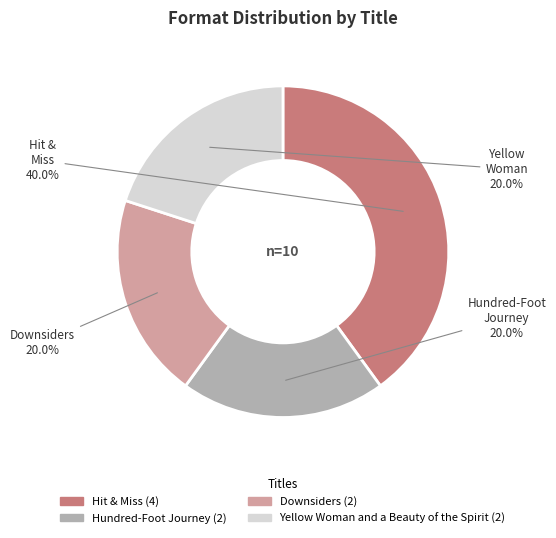

How many segments does this pie chart have?

4